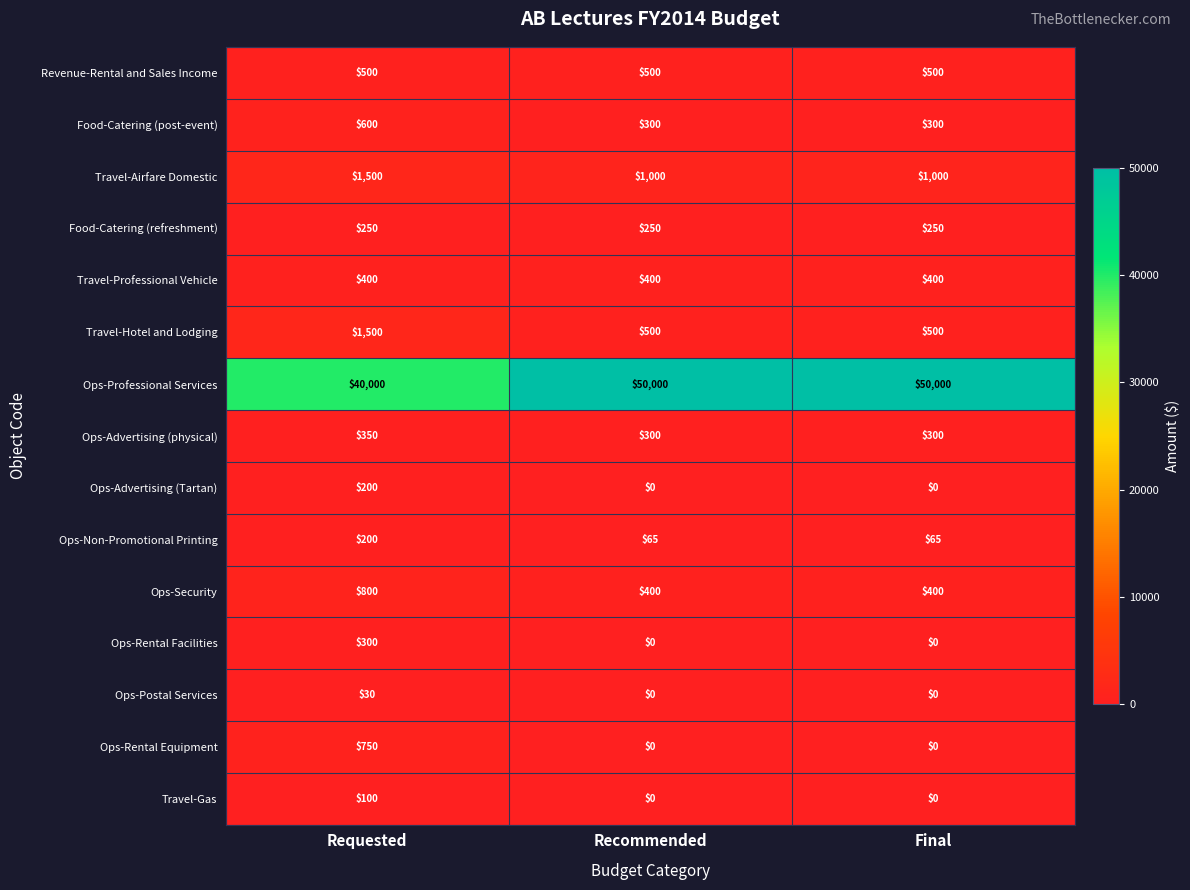

Which series has the largest total across all categories?

Ops-Professional Services